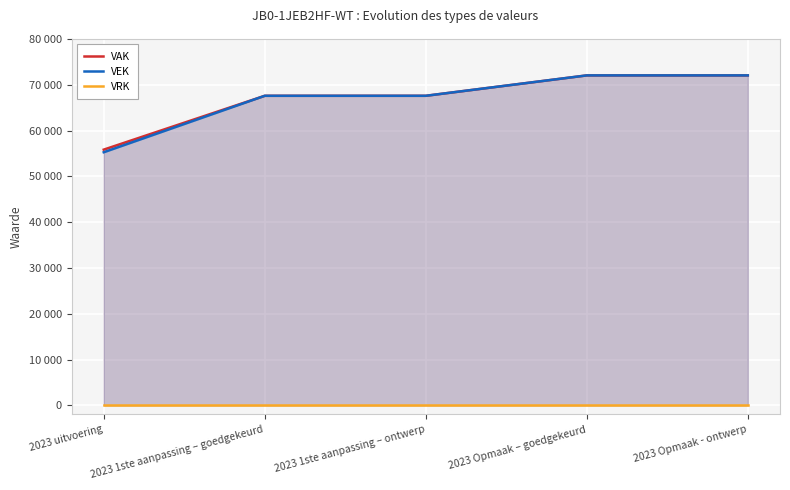

List the series in order of their peak value, lowest first.

VRK, VAK, VEK